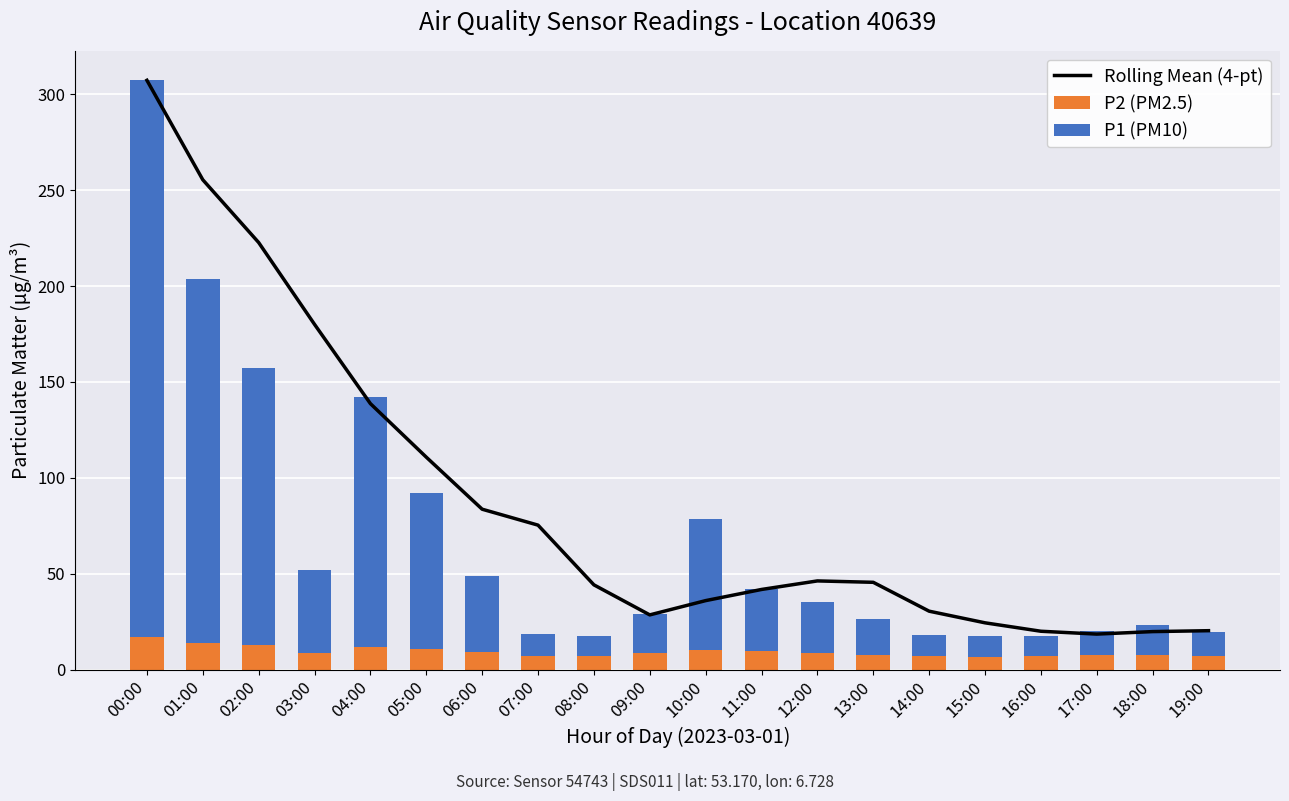

List the series in order of their overall mean, highest first.

Rolling Mean (4-pt), P1 (PM10), P2 (PM2.5)